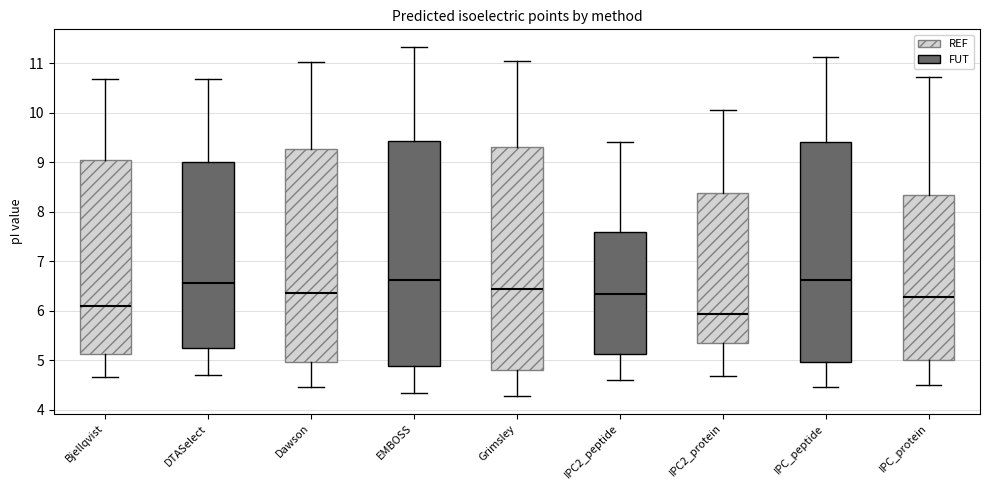

Reading left to right, transcribe this box plot: for each box, give where its median line is, the range the box spans, and where its two whiskers end, as read against the y-axis. The values are not printed on the chart, so give them approximately, as read against the axis.

Bjellqvist: median 6.1, box 5.1 to 9.0, whiskers 4.7 to 10.7
DTASelect: median 6.6, box 5.3 to 9.0, whiskers 4.7 to 10.7
Dawson: median 6.4, box 5.0 to 9.3, whiskers 4.5 to 11.0
EMBOSS: median 6.6, box 4.9 to 9.4, whiskers 4.3 to 11.3
Grimsley: median 6.4, box 4.8 to 9.3, whiskers 4.3 to 11.1
IPC2_peptide: median 6.3, box 5.1 to 7.6, whiskers 4.6 to 9.4
IPC2_protein: median 5.9, box 5.3 to 8.4, whiskers 4.7 to 10.1
IPC_peptide: median 6.6, box 5.0 to 9.4, whiskers 4.5 to 11.1
IPC_protein: median 6.3, box 5.0 to 8.3, whiskers 4.5 to 10.7